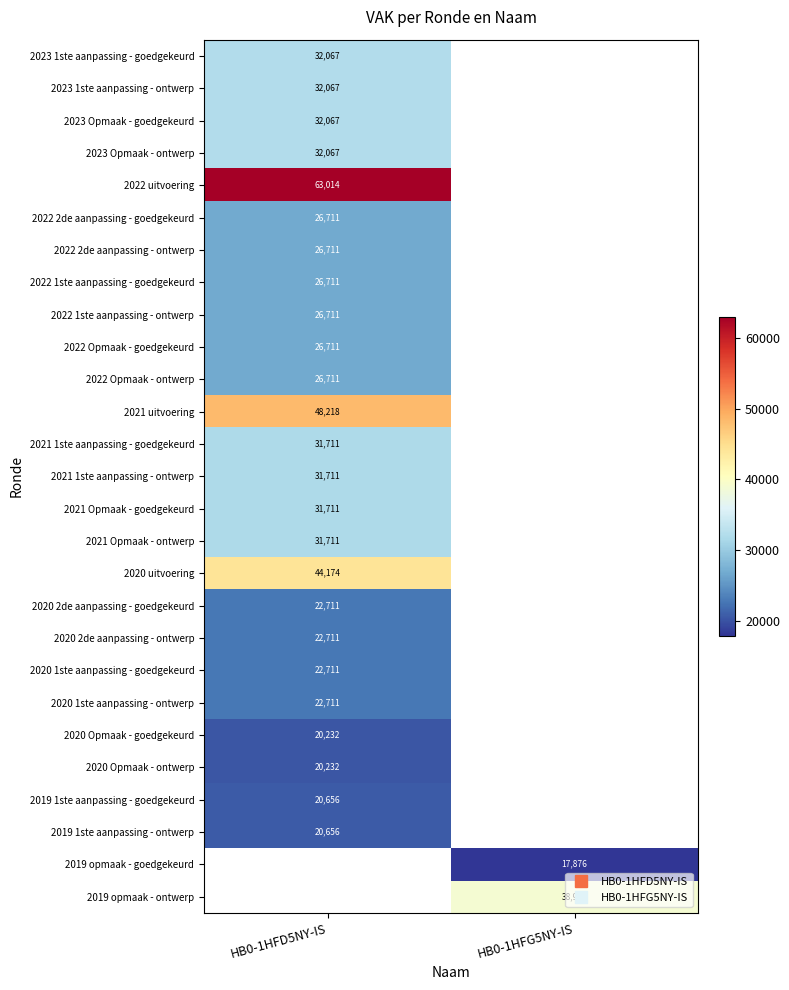

Rank the categories by 2022 Opmaak - ontwerp value from highest to lowest.

HB0-1HFD5NY-IS, HB0-1HFG5NY-IS